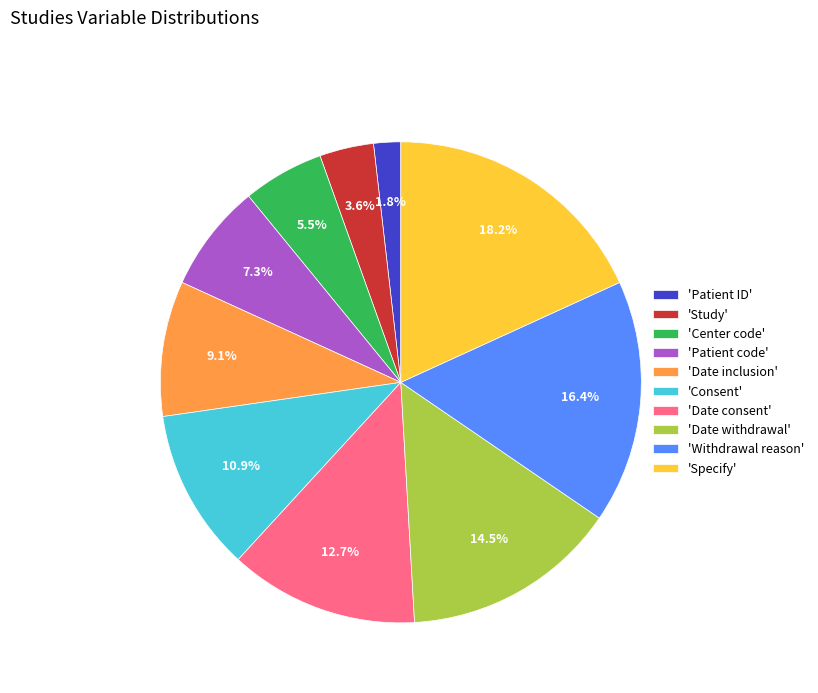

What is the ratio of the value at 'Withdrawal reason' to the value at 'Date withdrawal'?

1.1